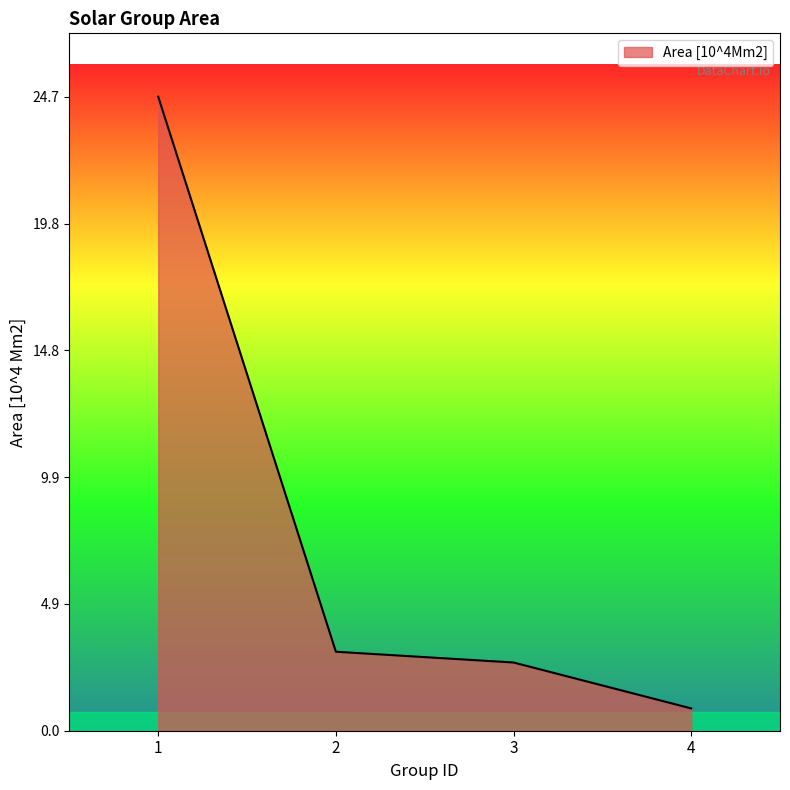

What is the difference between the values at 2 and 3?

0.4